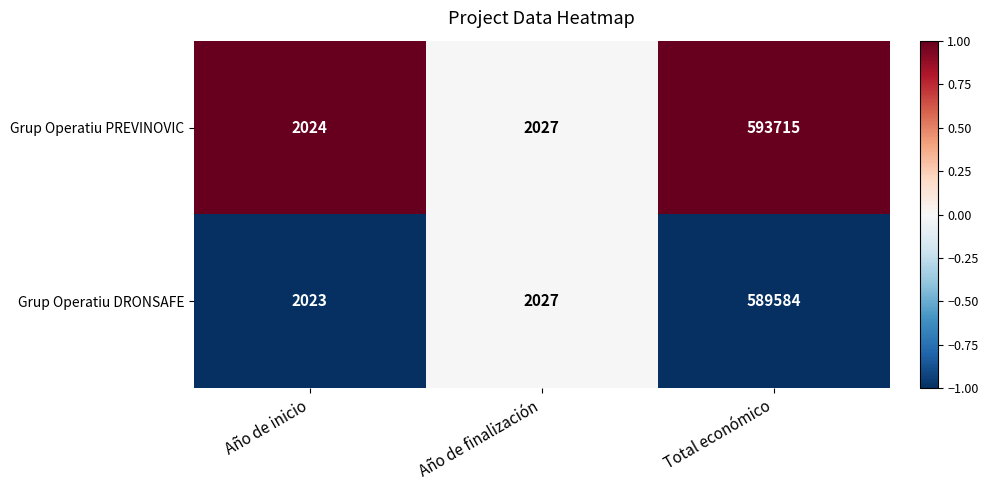

Which label corresponds to the smallest value in the chart?

Año de inicio